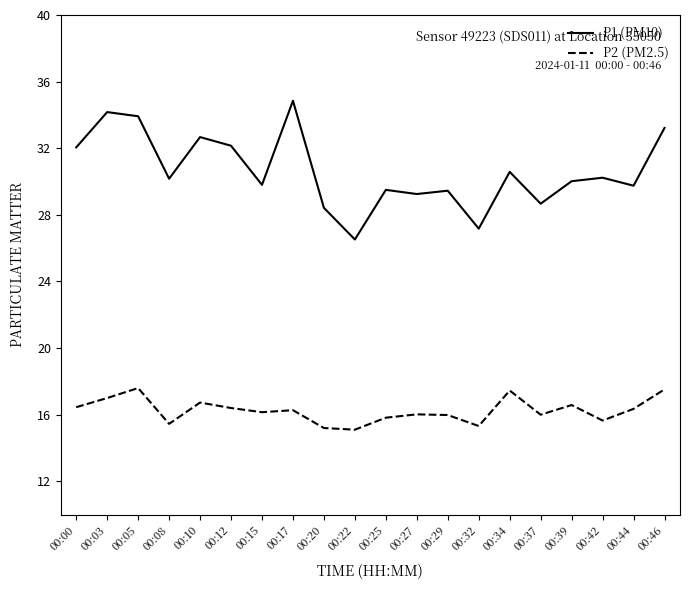

The P1 (PM10) series shows 30.6 at 00:34. True or false?

True